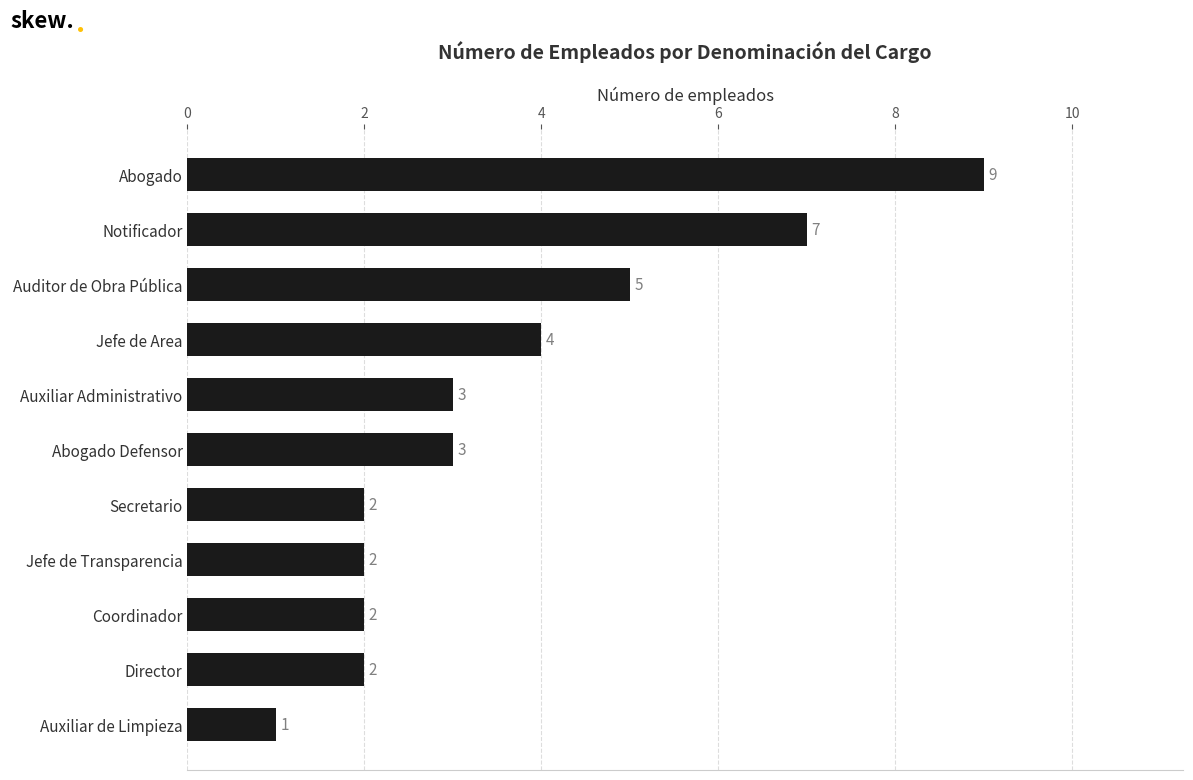

What is the change in value from Auxiliar de Limpieza to Jefe de Transparencia?

+1